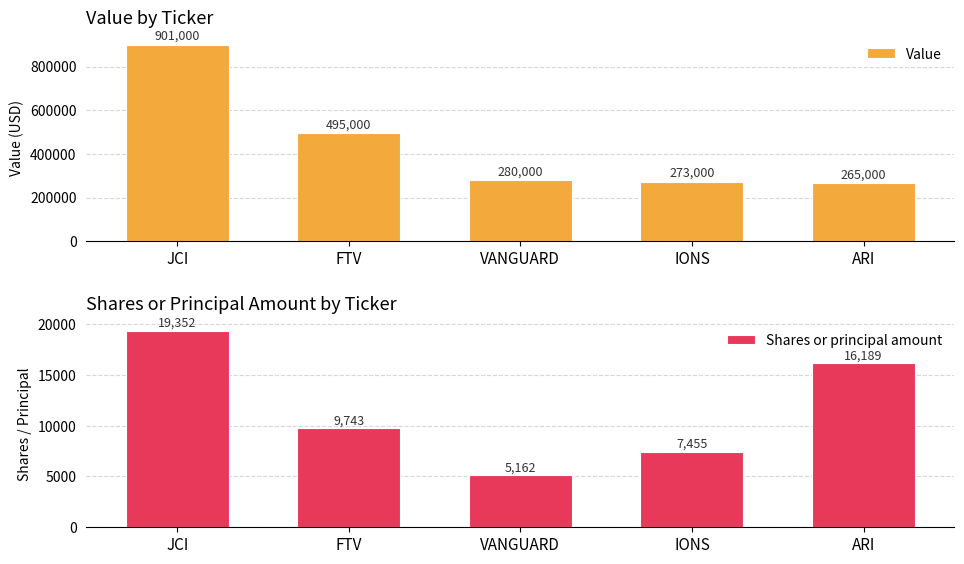

What is the spread (max minus min) of values at IONS?

265545